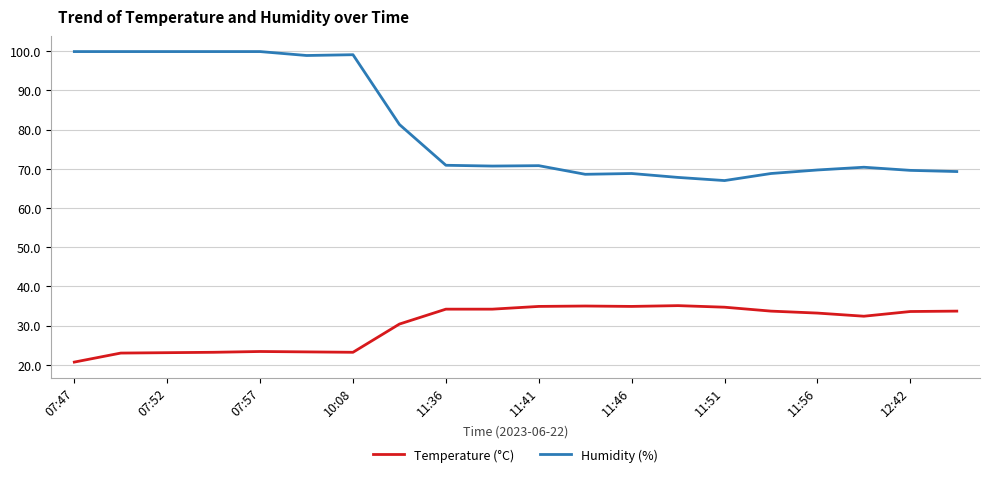

What is the sum of all Humidity (%) values?

1611.2